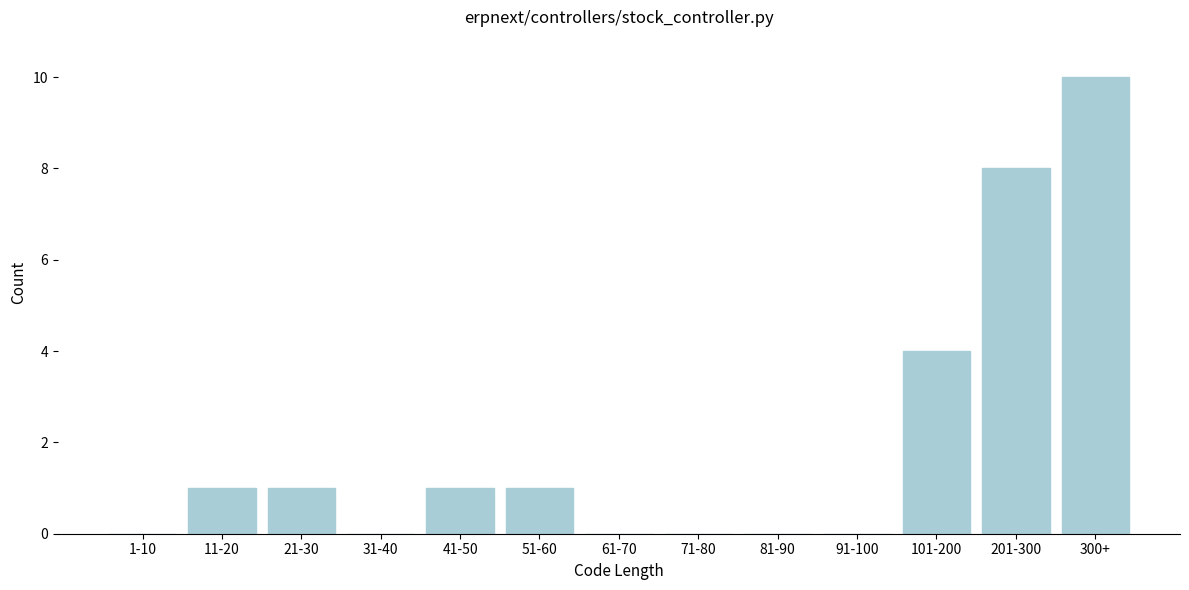

Which label corresponds to the largest value in the chart?

300+